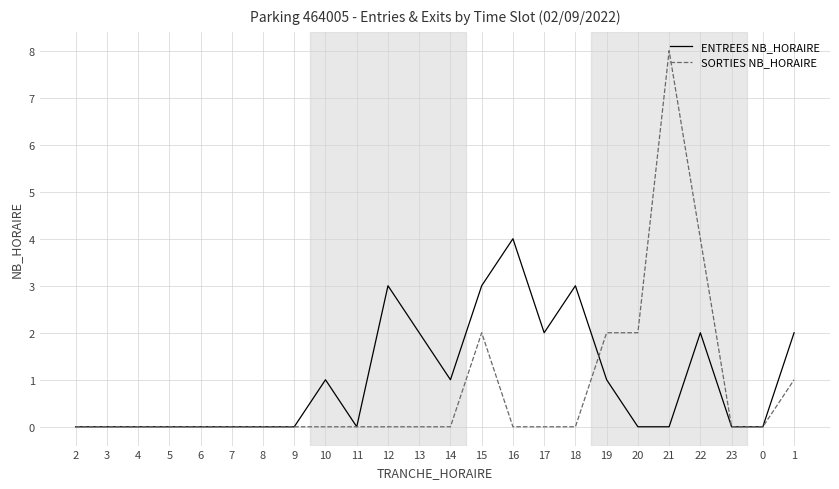

What position from the right is 22?

4